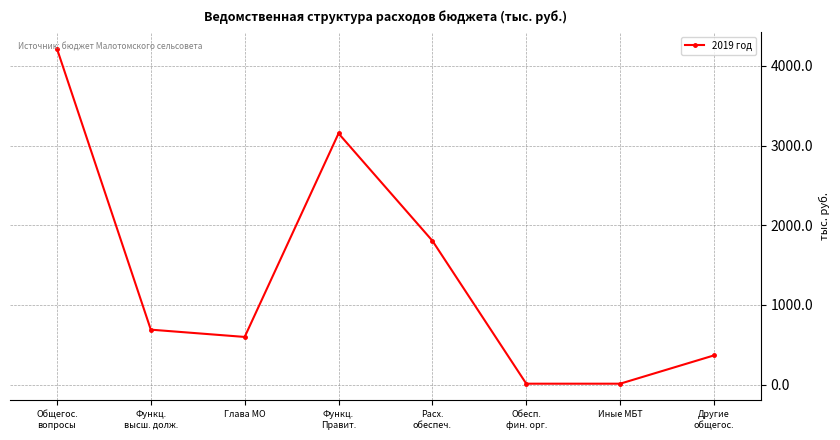

Reading right to left, list all the values displayed in this chart.

Другие
общегос.=365.5	Иные МБТ=10.4	Обесп.
фин. орг.=10.4	Расх.
обеспеч.=1804.4	Функц.
Правит.=3151.9	Глава МО=597.3	Функц.
высш. долж.=688.7	Общегос.
вопросы=4216.5